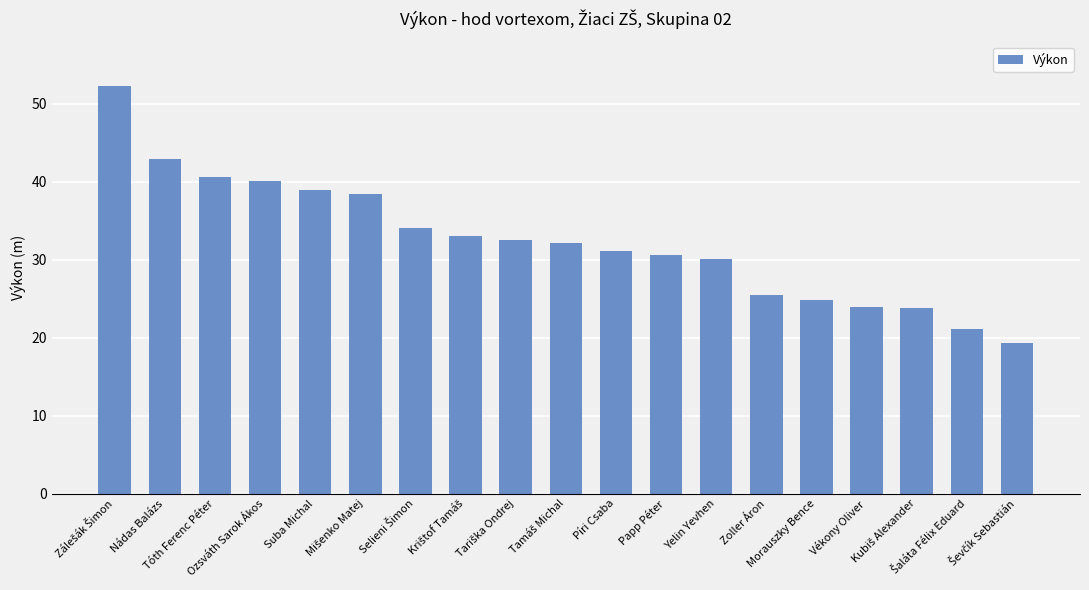

What is the value of the 17th bar from the left?

23.8